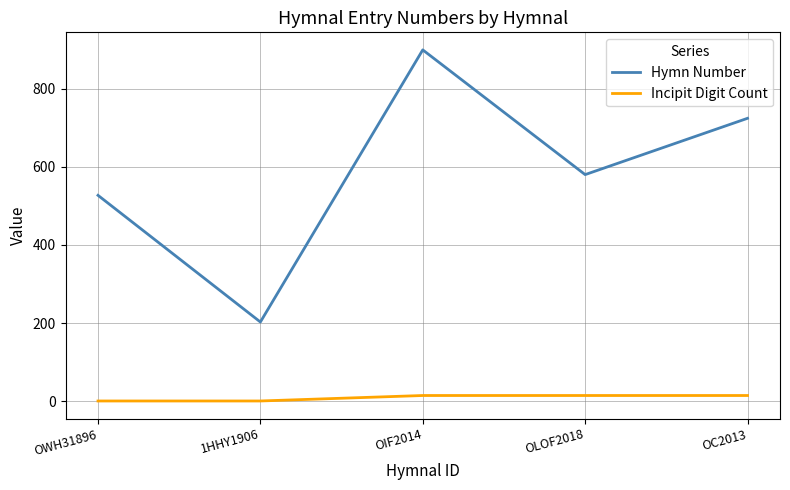

List the labels in order of Hymn Number value, largest first.

OIF2014, OC2013, OLOF2018, OWH31896, 1HHY1906